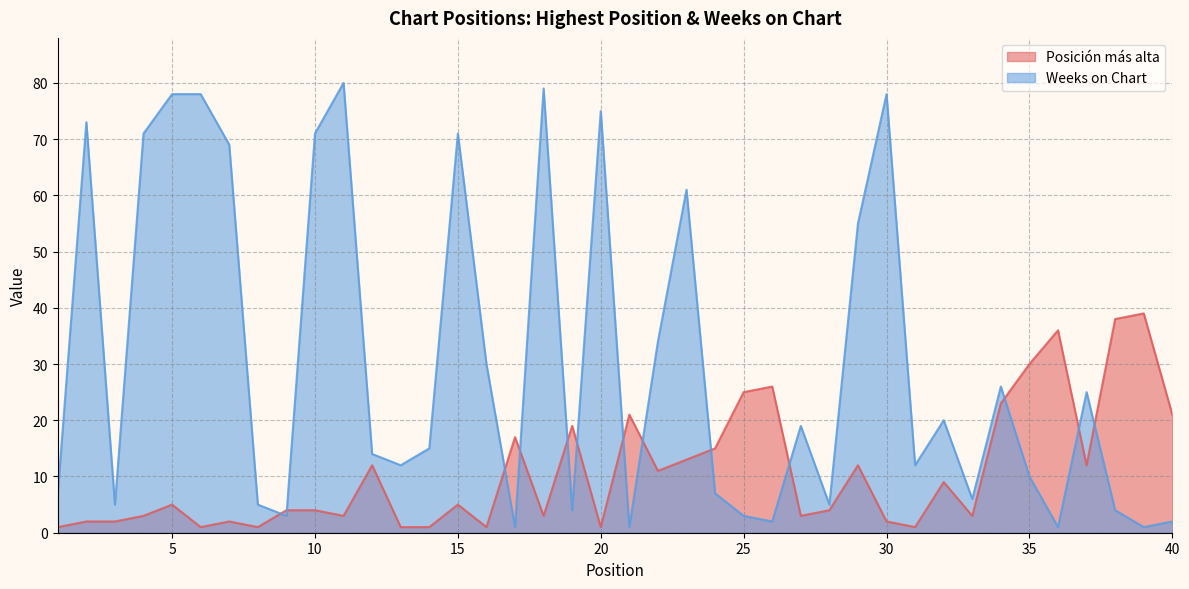

The value of Posición más alta at 15 is 3. True or false?

False